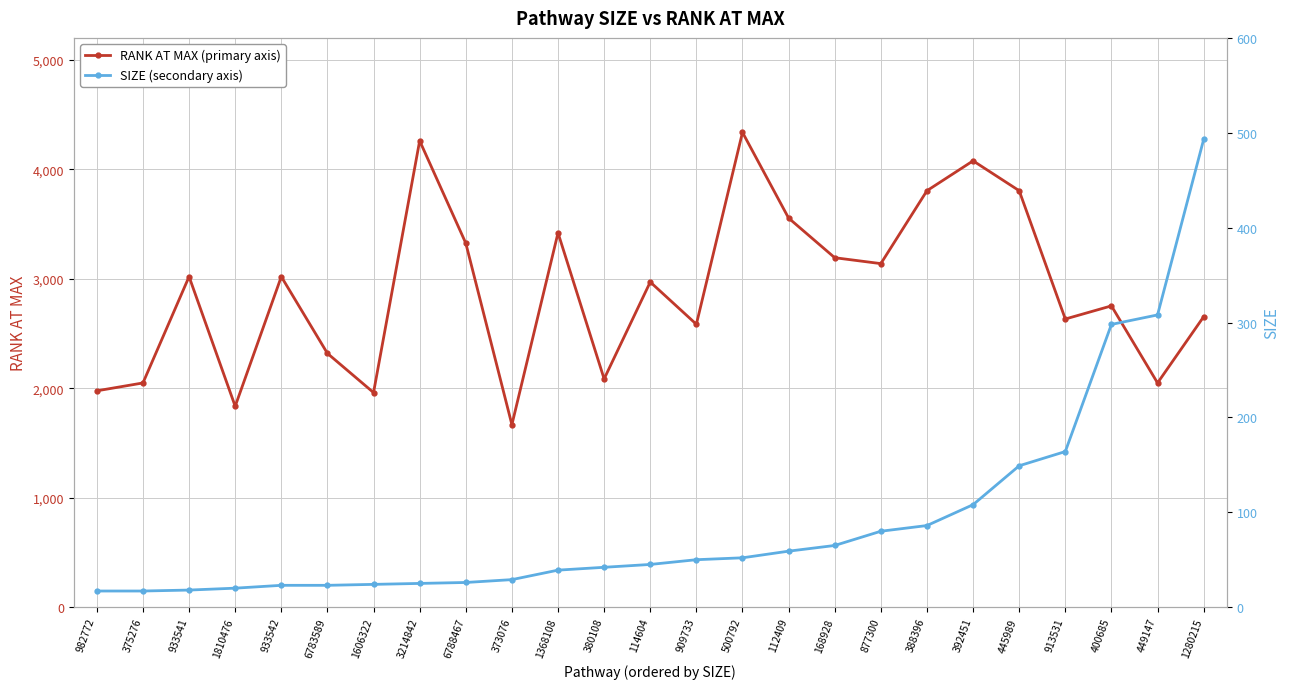

At which label does SIZE reach its minimum?

982772